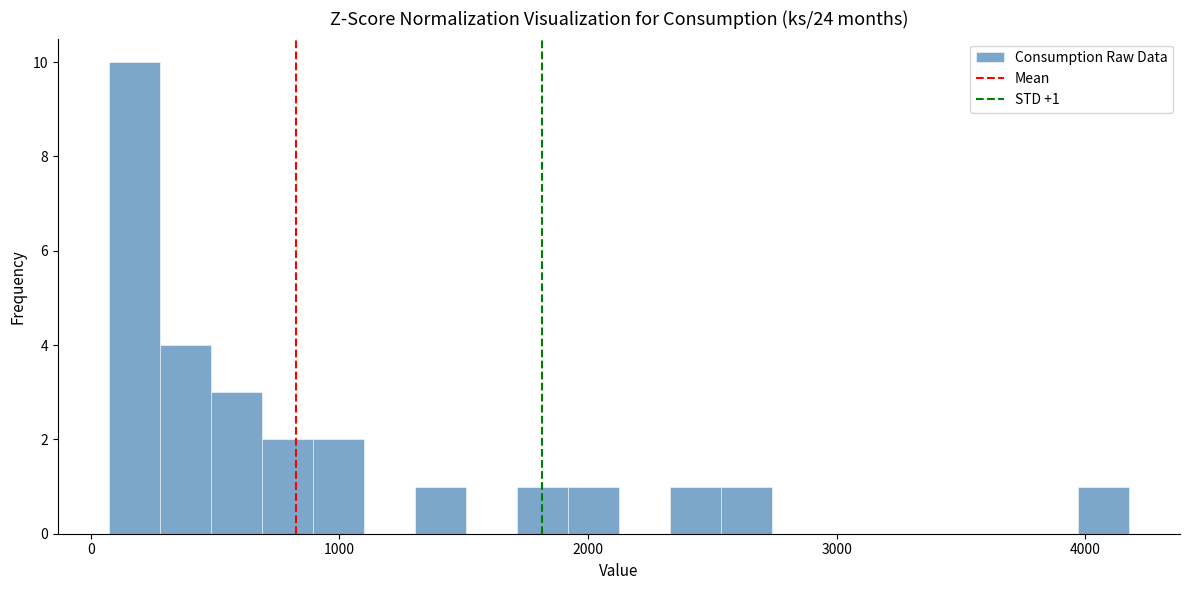

Read against the x-axis, roughly where is the centre of the tallest bar?

200